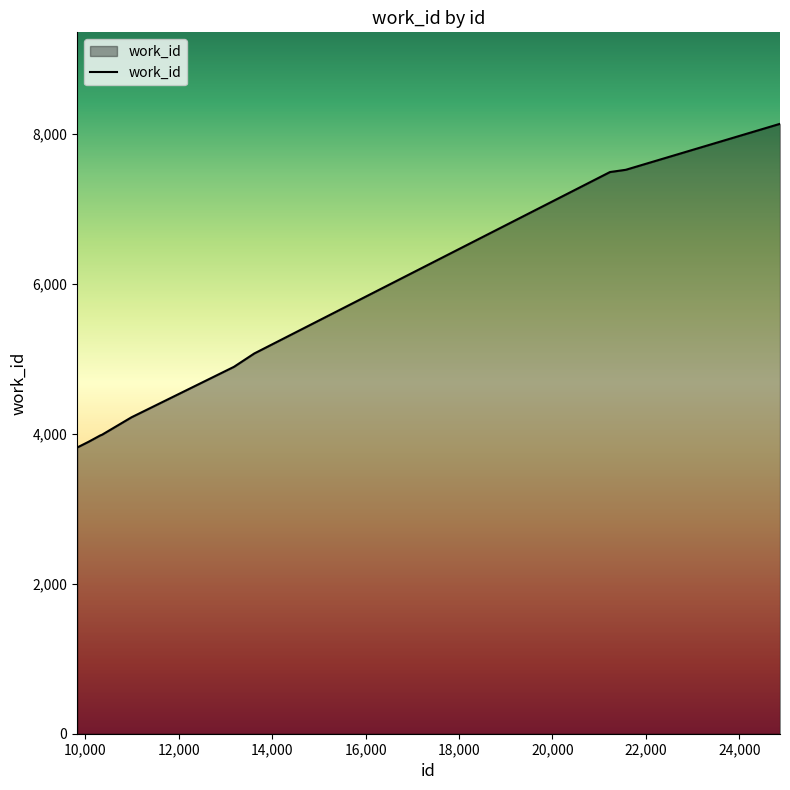

Does the chart have visible grid lines?

No